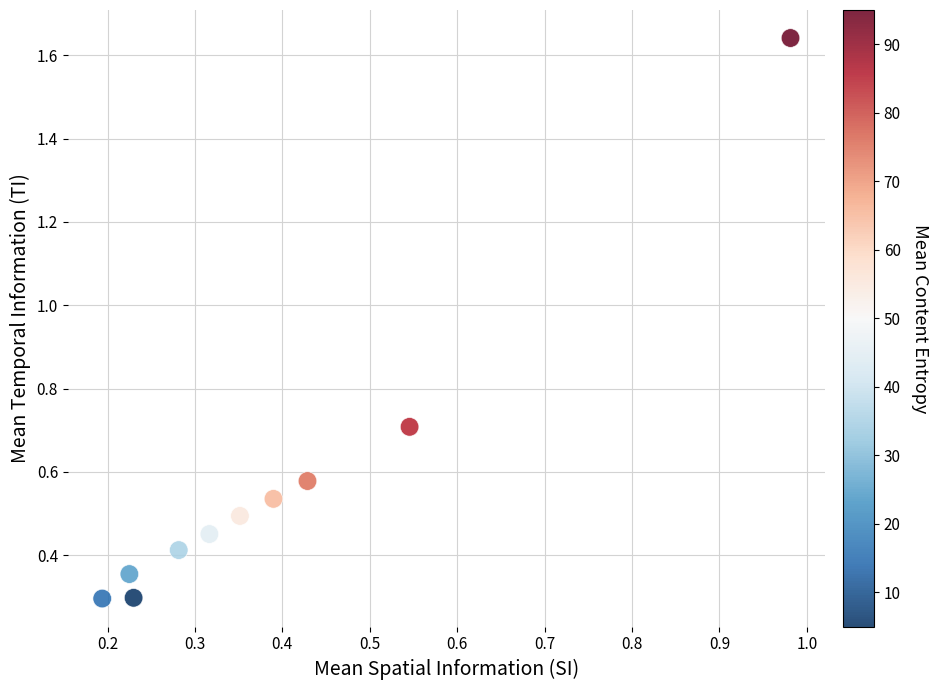

What is the range of X values (max minus min)?

0.8